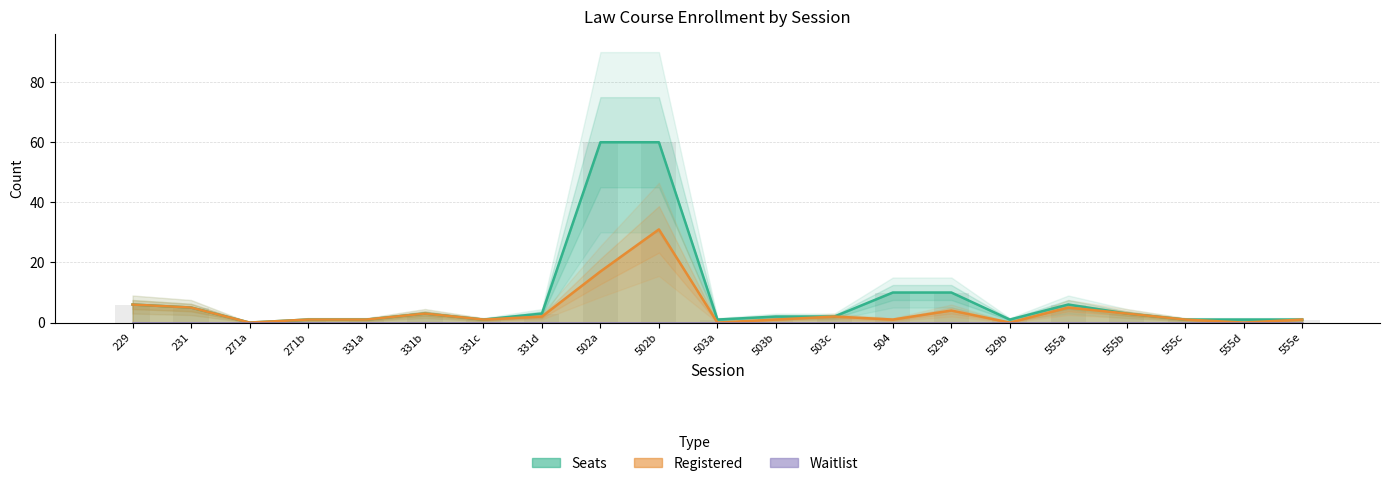

How many values in Registered are above zero?

17